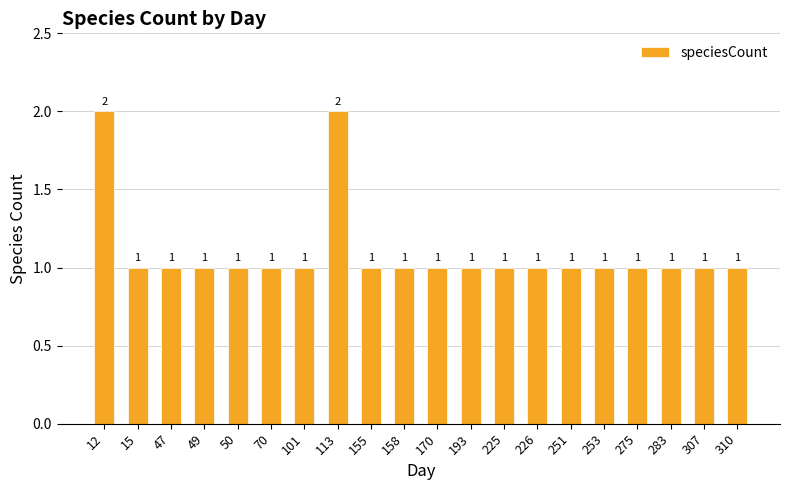

What is the difference between the second highest and minimum values?

1